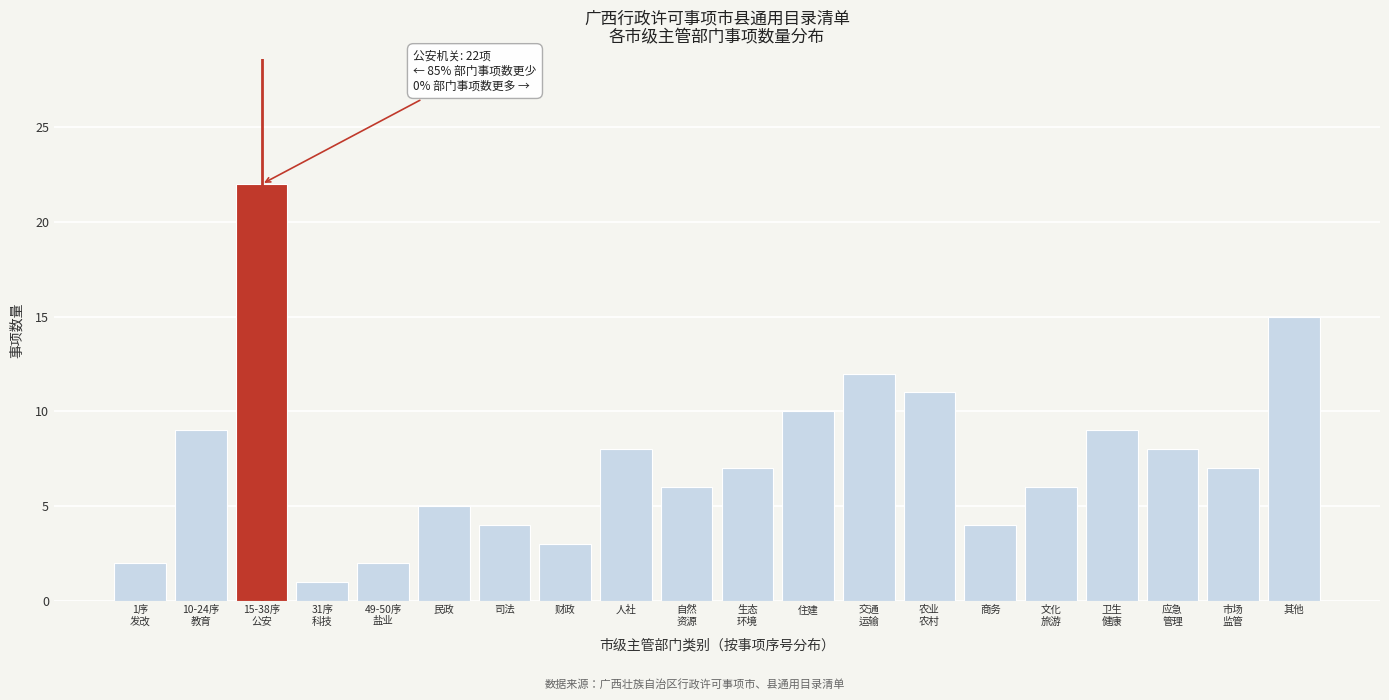

Reading left to right, transcribe all the data shown in this chart.

2	9	22	1	2	5	4	3	8	6	7	10	12	11	4	6	9	8	7	15